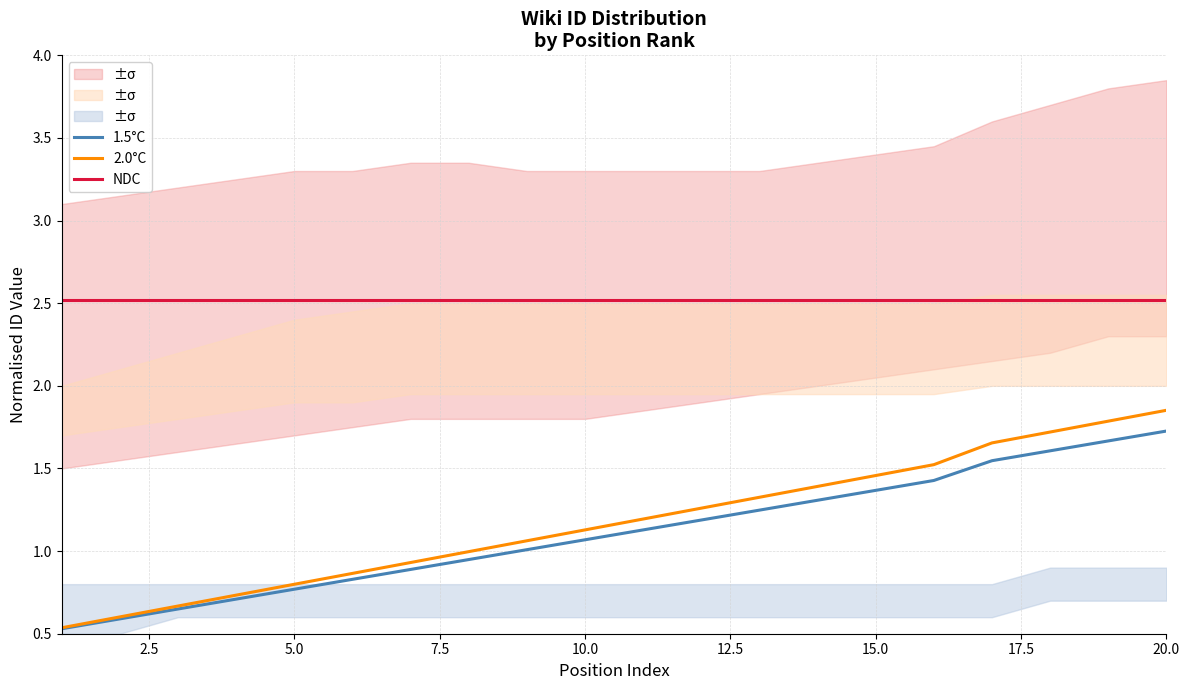

True or false: 1.5°C and NDC intersect in this chart.

False